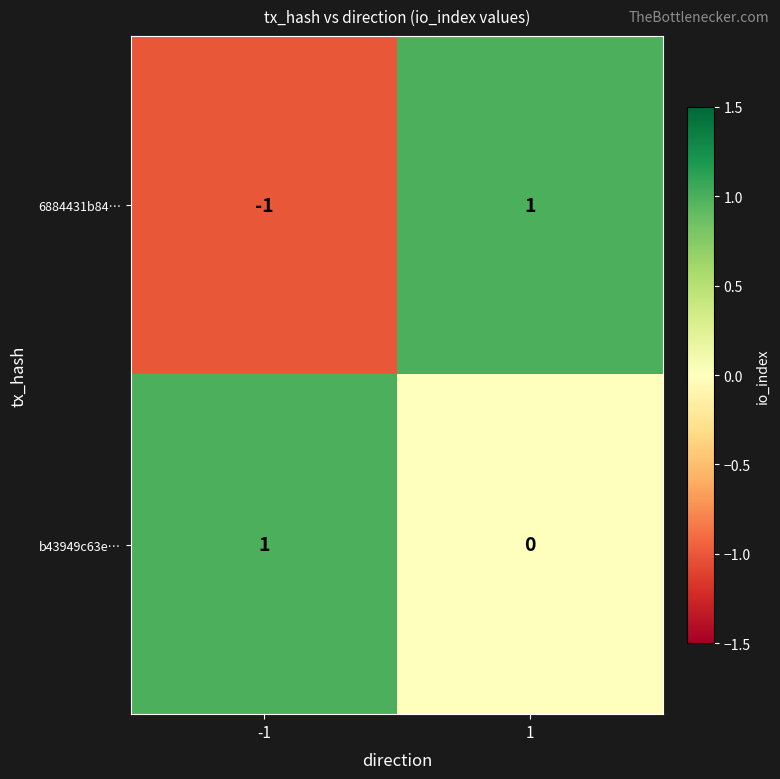

Rank the series at 1 from highest to lowest value.

6884431b84…, b43949c63e…